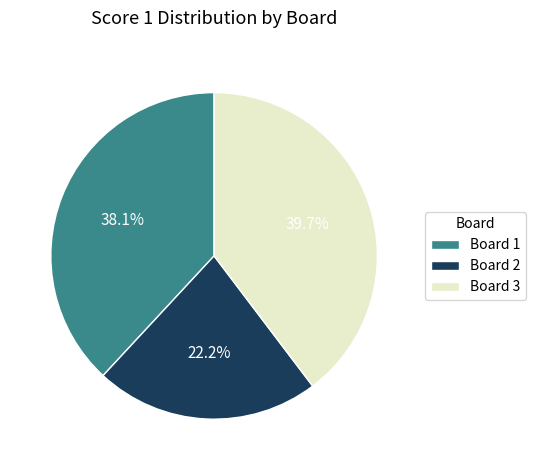

Does any single category account for the majority?

No